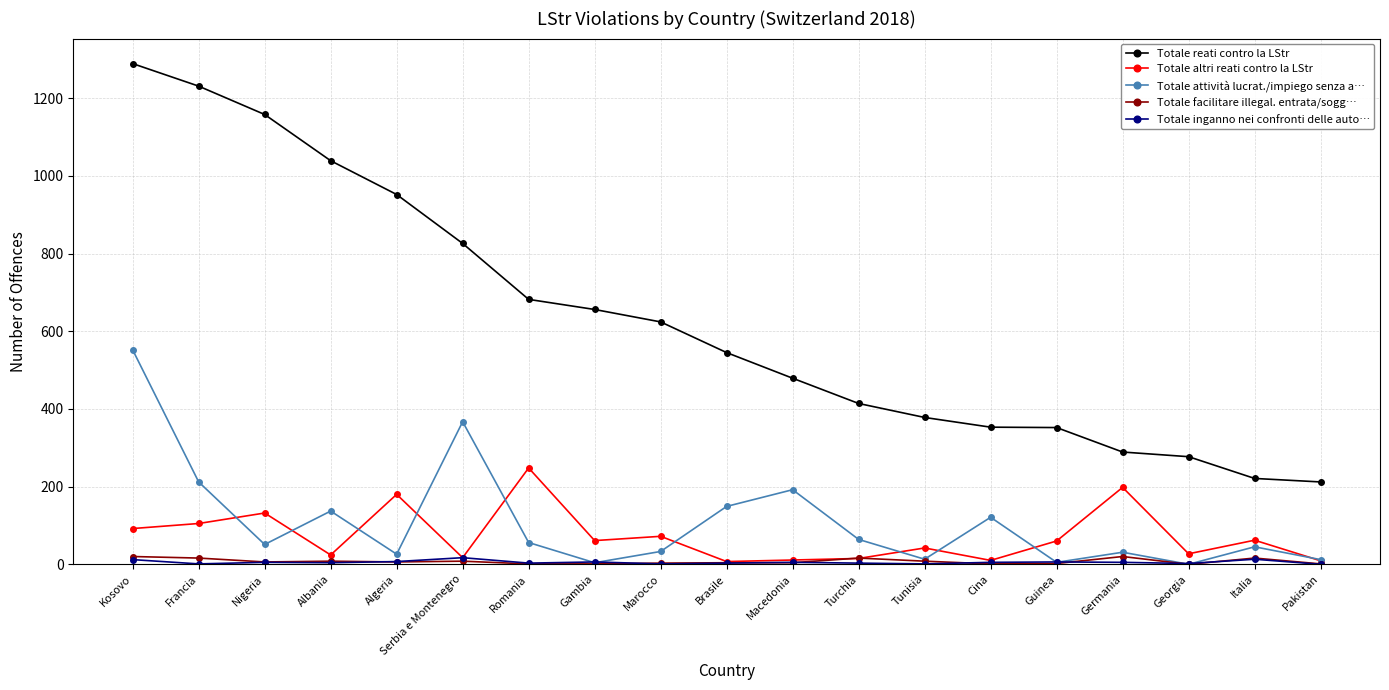

True or false: Totale inganno nei confronti delle auto… has more than 0 points higher than both neighbors.

True